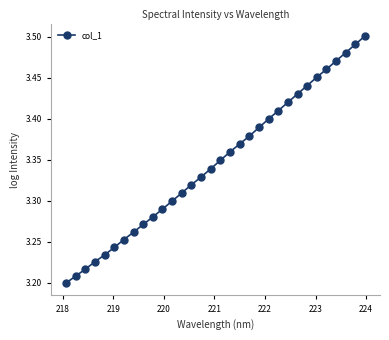

True or false: the data has more than 1 interior local peaks.

False